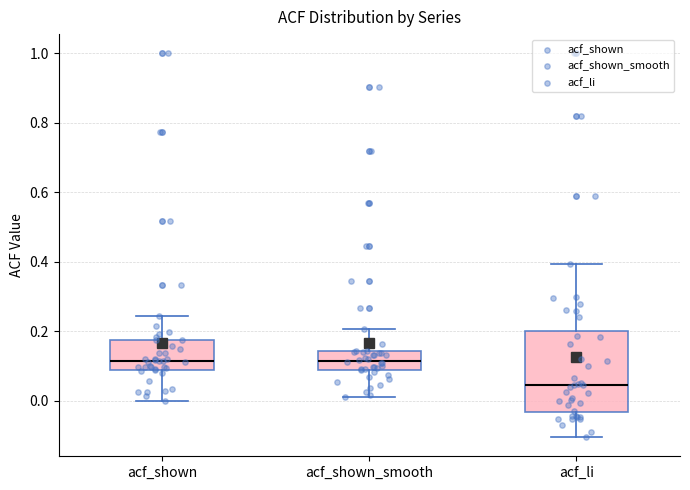

Comparing the boxes themselves (not the whiskers), which one is the tallest?

acf_li